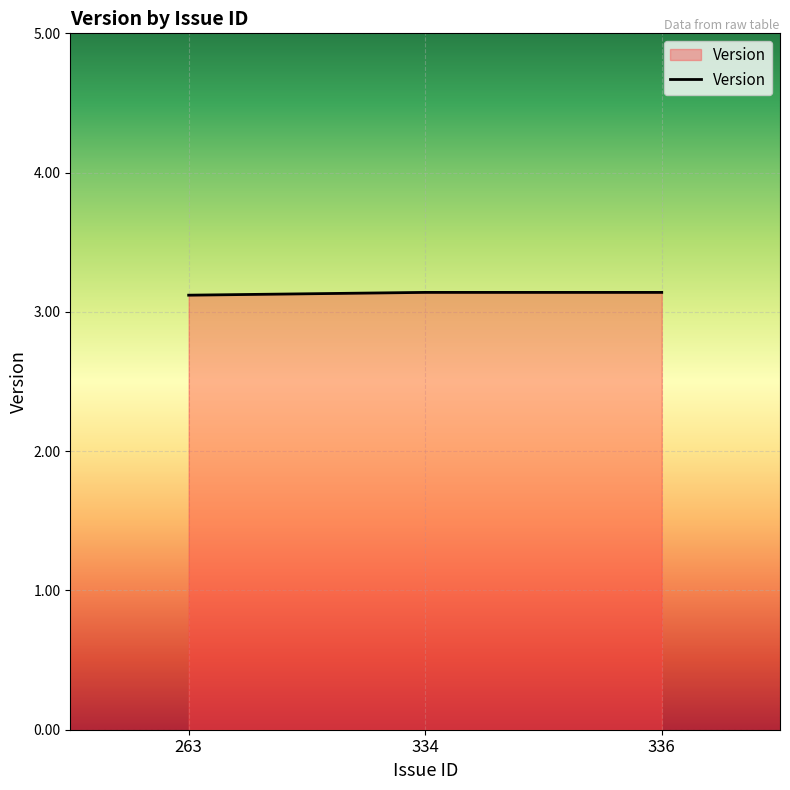

Reading left to right, extract all data points from this chart.

263=3.1	334=3.1	336=3.1